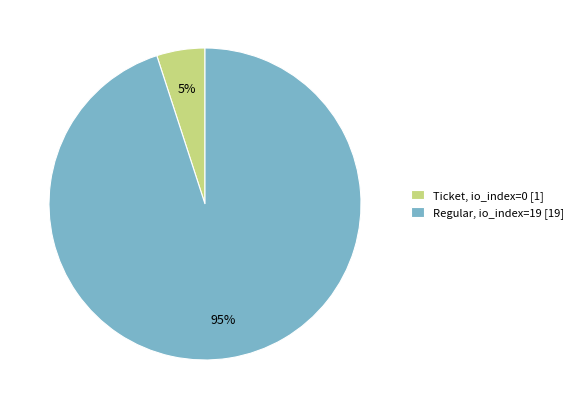

Count the number of slices in the pie.

2